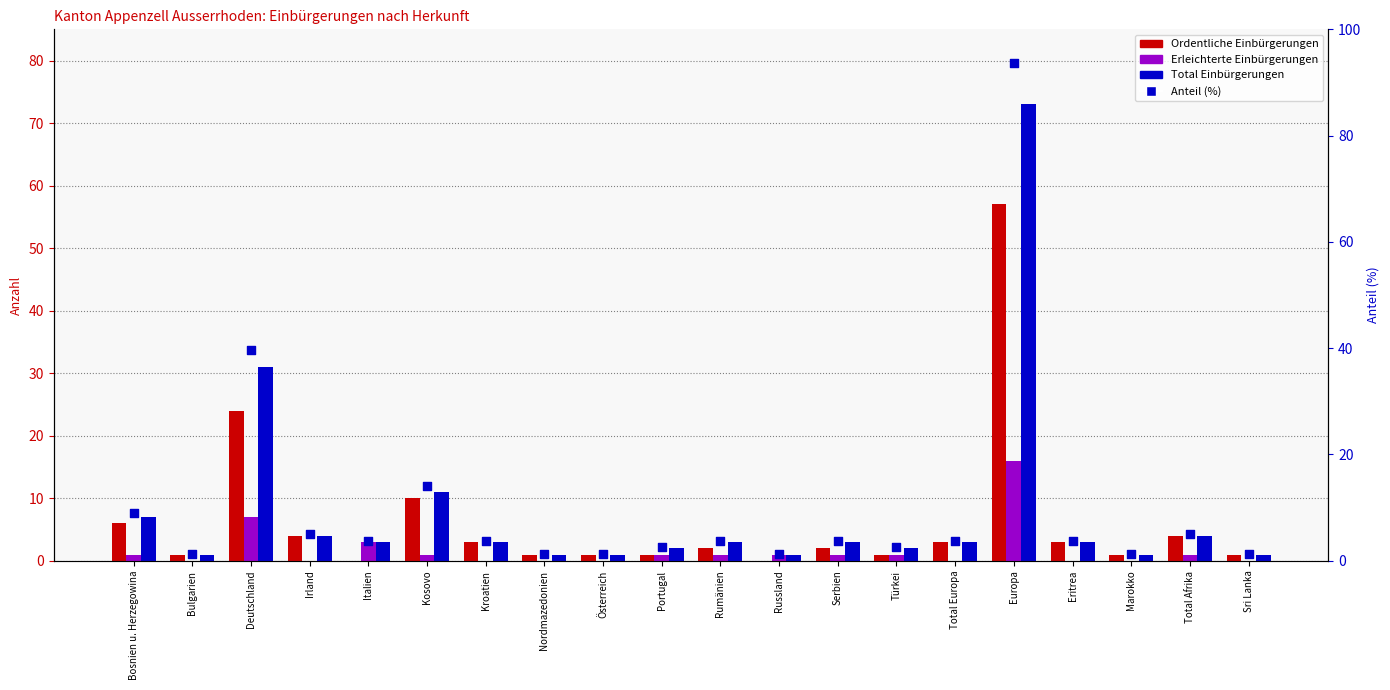

What are all the series names shown in the legend?

Ordentliche Einbürgerungen, Erleichterte Einbürgerungen, Total Einbürgerungen, Anteil (%)